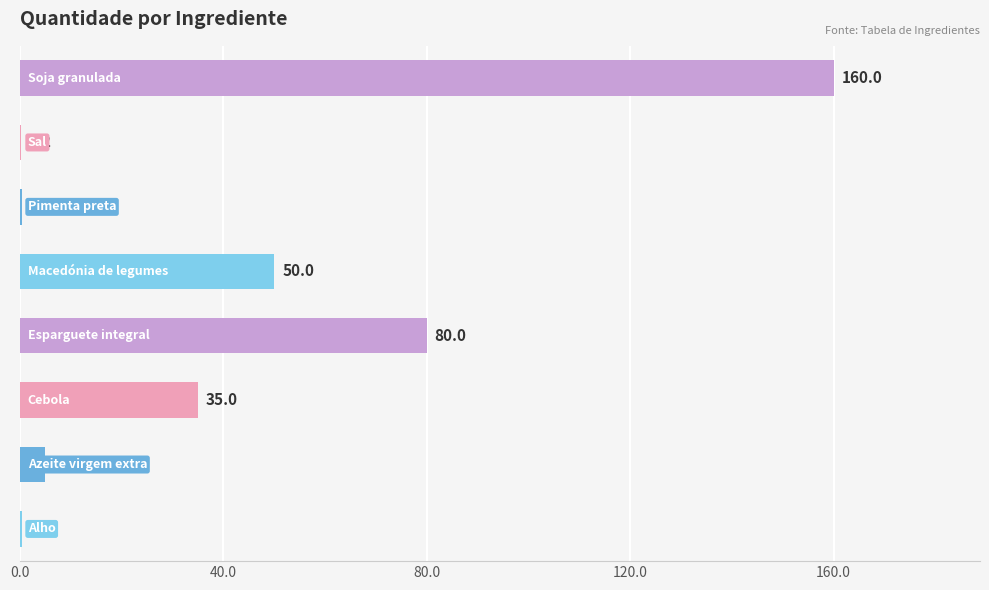

What is the maximum value shown in the chart?

160.0